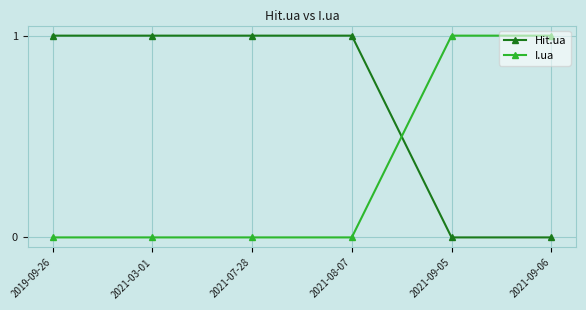

What is the average value of the Hit.ua series?

1